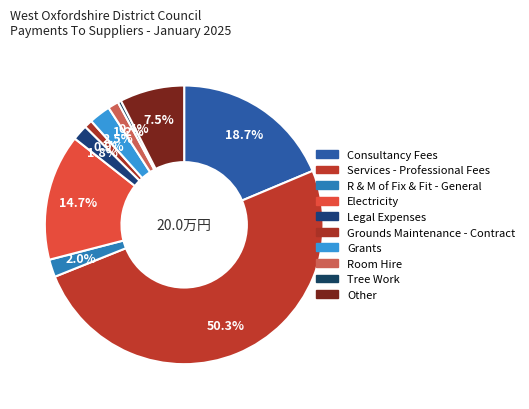

Count the number of slices in the pie.

10